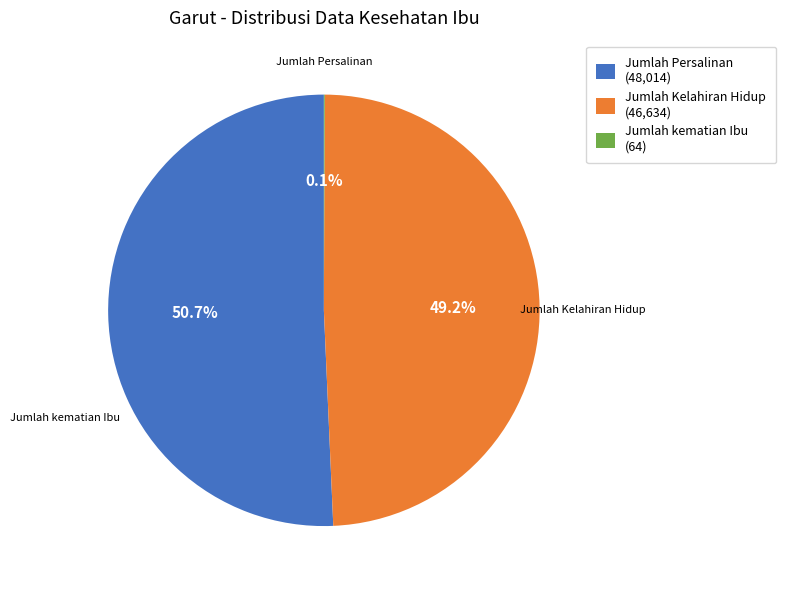

Rank the categories by value from highest to lowest.

Jumlah Persalinan, Jumlah Kelahiran Hidup, Jumlah kematian Ibu